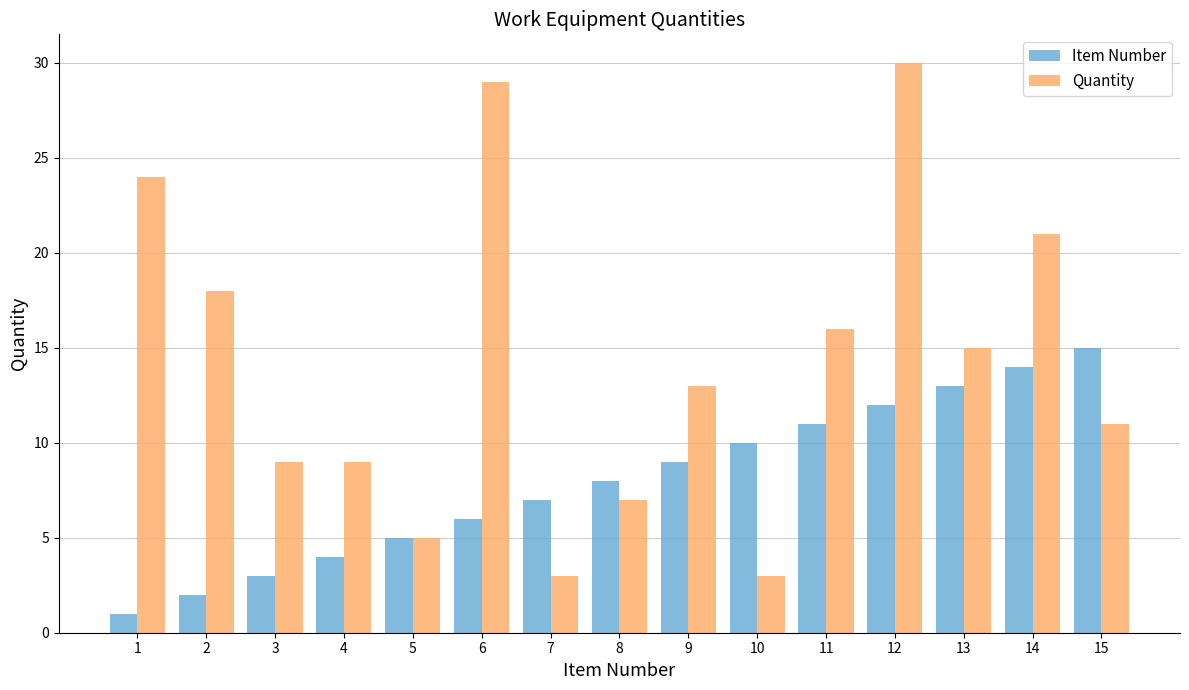

Rank the series by their maximum value, from highest to lowest.

Quantity, Item Number